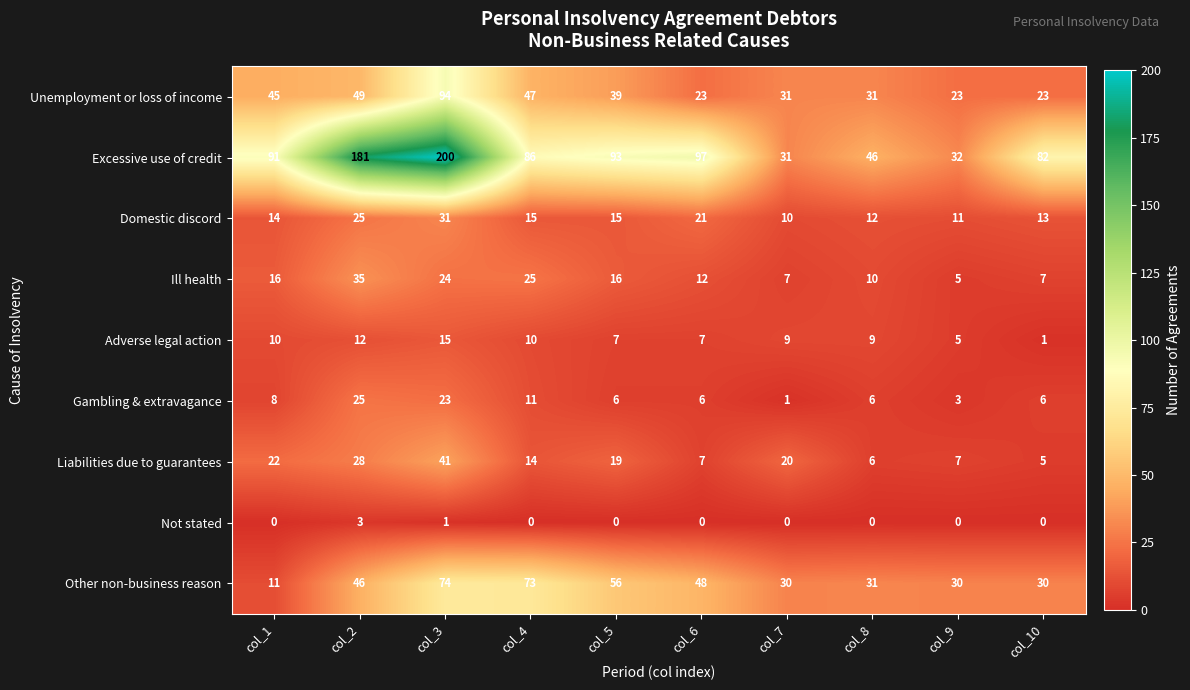

Which series has the widest spread of values?

Excessive use of credit